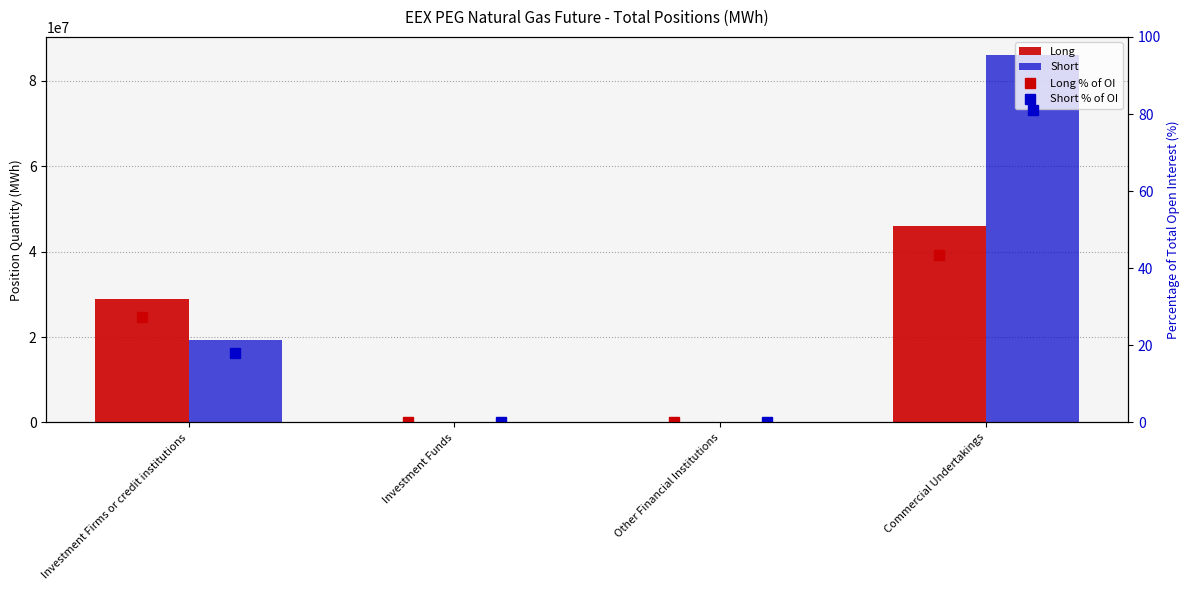

The value of Long % of OI at Other Financial Institutions is 0.0. True or false?

True